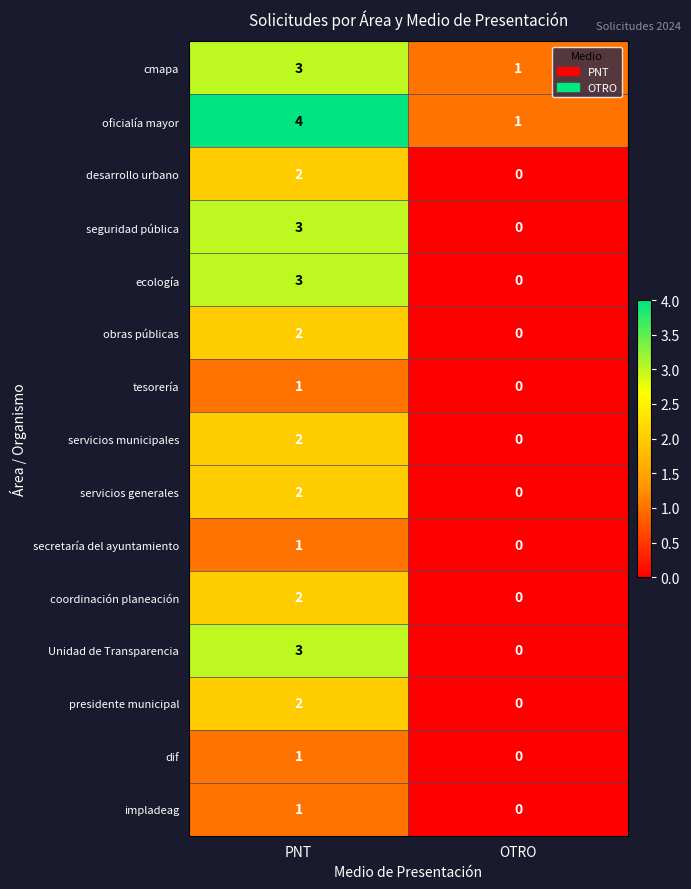

Reading left to right, list all the values displayed in this chart.

cmapa: PNT=3	OTRO=1
oficialía mayor: PNT=4	OTRO=1
desarrollo urbano: PNT=2	OTRO=0
seguridad pública: PNT=3	OTRO=0
ecología: PNT=3	OTRO=0
obras públicas: PNT=2	OTRO=0
tesorería: PNT=1	OTRO=0
servicios municipales: PNT=2	OTRO=0
servicios generales: PNT=2	OTRO=0
secretaría del ayuntamiento: PNT=1	OTRO=0
coordinación planeación: PNT=2	OTRO=0
Unidad de Transparencia: PNT=3	OTRO=0
presidente municipal: PNT=2	OTRO=0
dif: PNT=1	OTRO=0
impladeag: PNT=1	OTRO=0